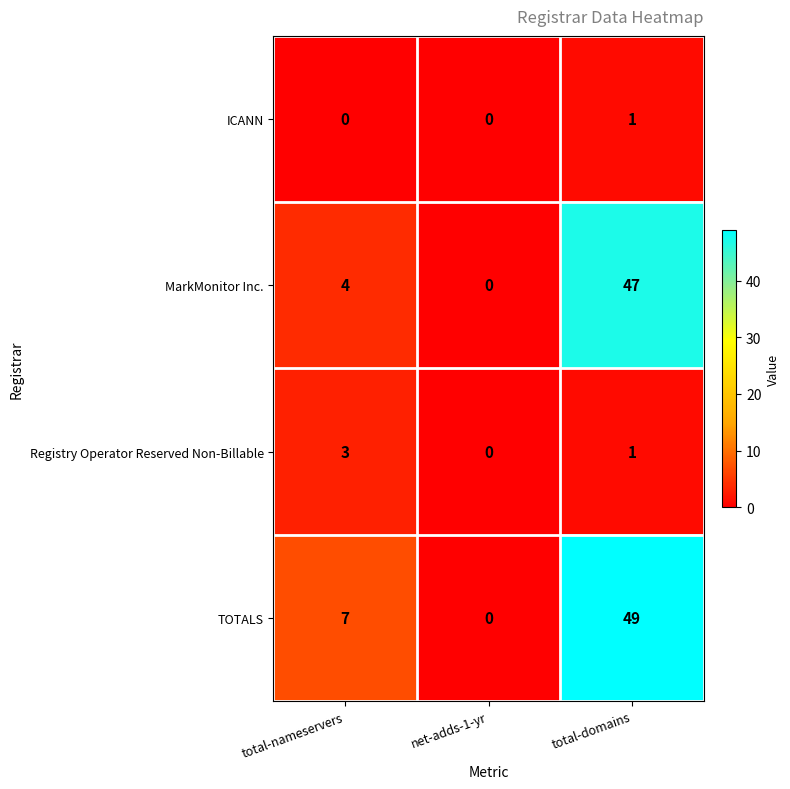

Reading right to left, transcribe all the data shown in this chart.

ICANN: total-domains=1	net-adds-1-yr=0	total-nameservers=0
MarkMonitor Inc.: total-domains=47	net-adds-1-yr=0	total-nameservers=4
Registry Operator Reserved Non-Billable: total-domains=1	net-adds-1-yr=0	total-nameservers=3
TOTALS: total-domains=49	net-adds-1-yr=0	total-nameservers=7